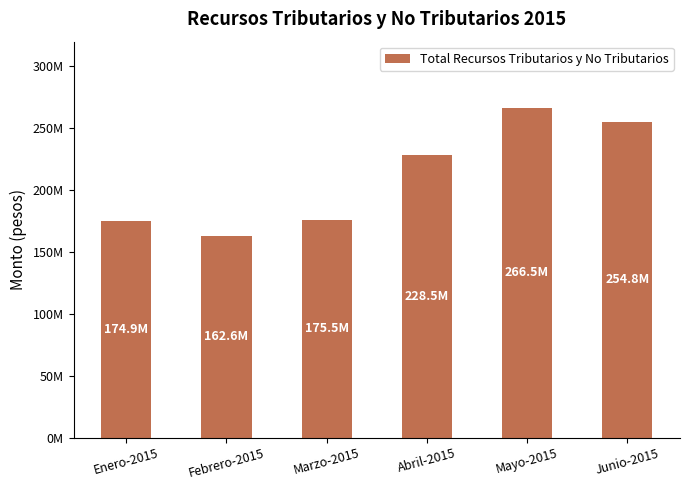

True or false: the data shows 162577332.2 at Febrero-2015.

True